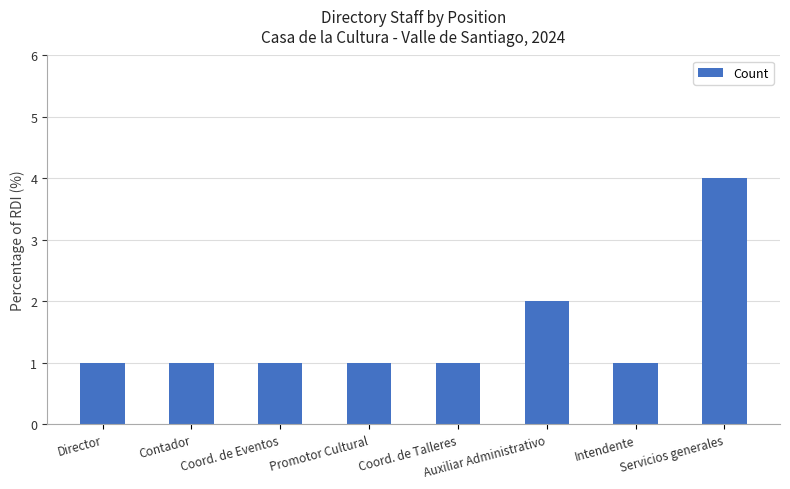

Reading left to right, extract all data points from this chart.

Director=1	Contador=1	Coord. de Eventos=1	Promotor Cultural=1	Coord. de Talleres=1	Auxiliar Administrativo=2	Intendente=1	Servicios generales=4